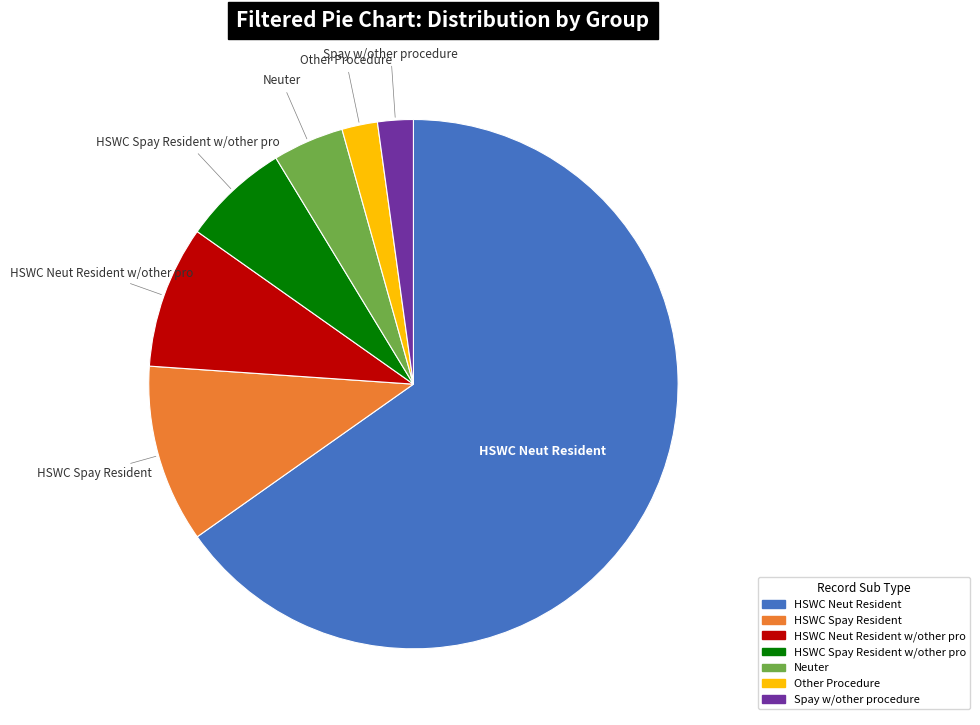

How many segments does this pie chart have?

7